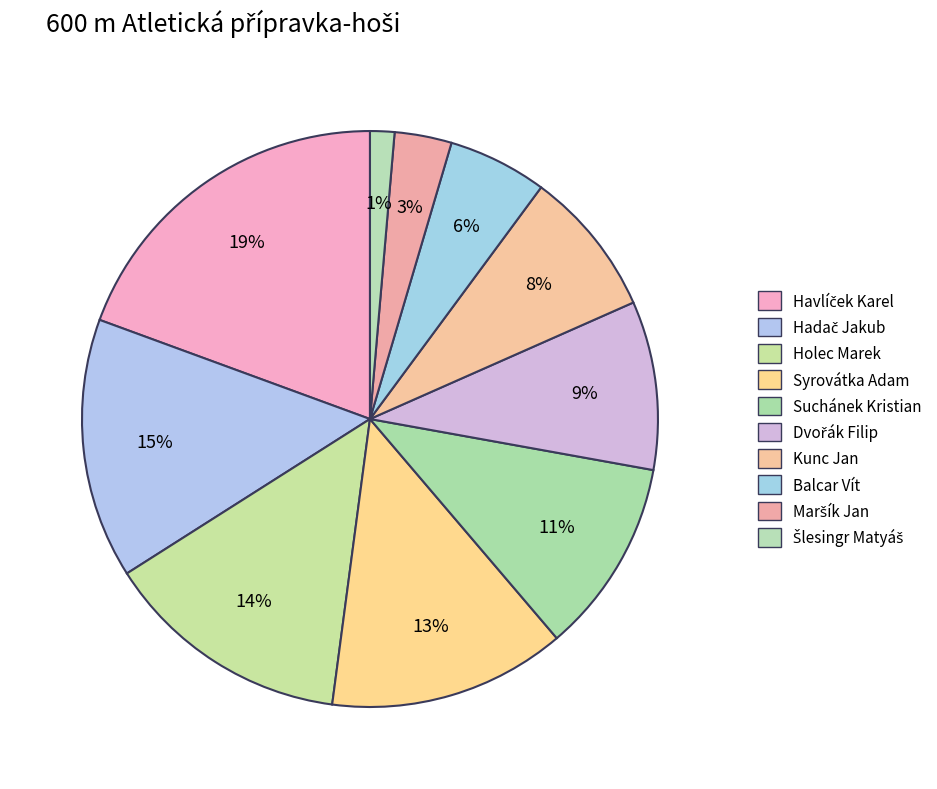

How many segments does this pie chart have?

10